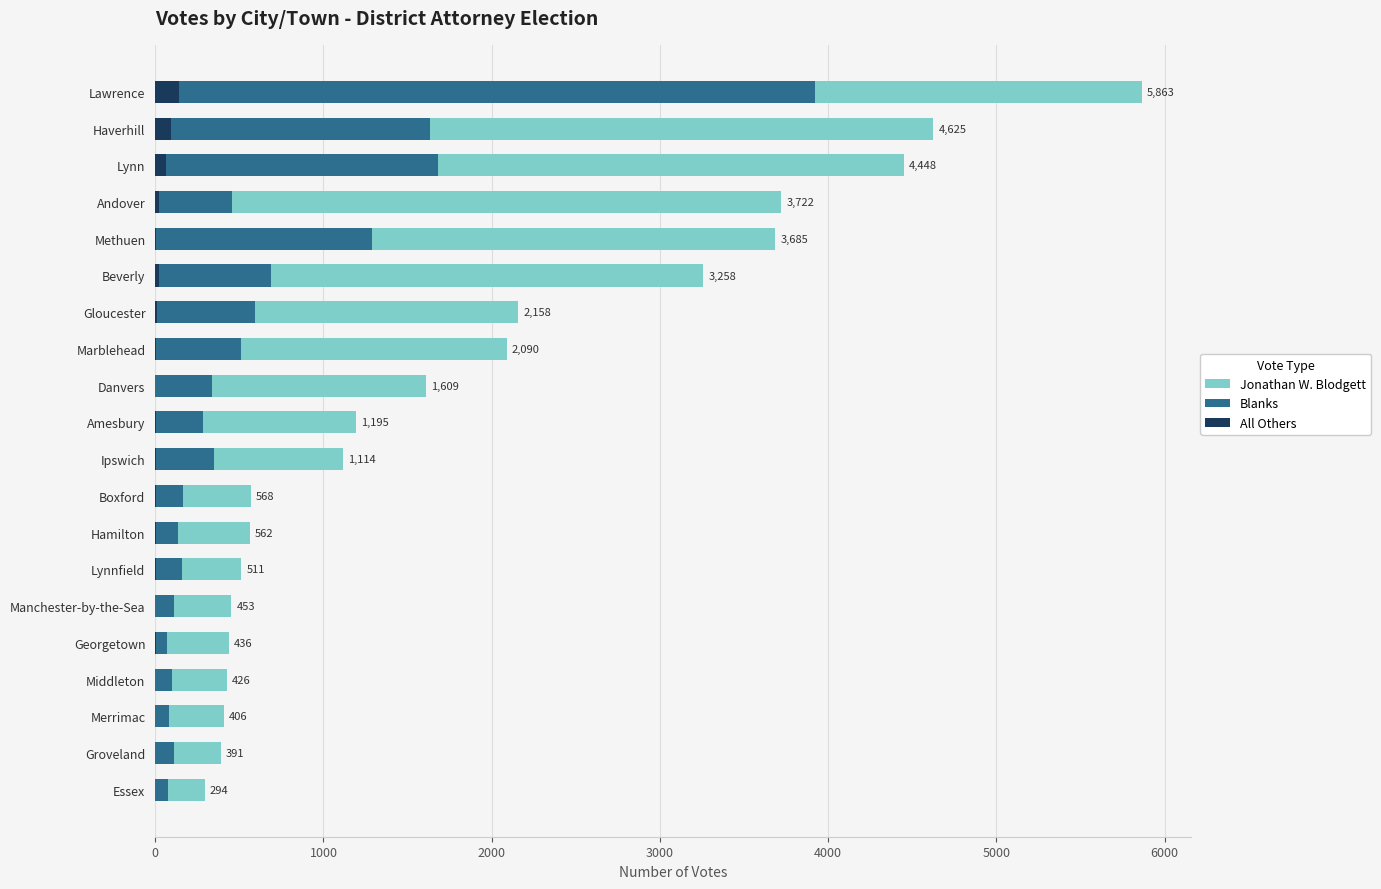

How many bars are there in each group?

3